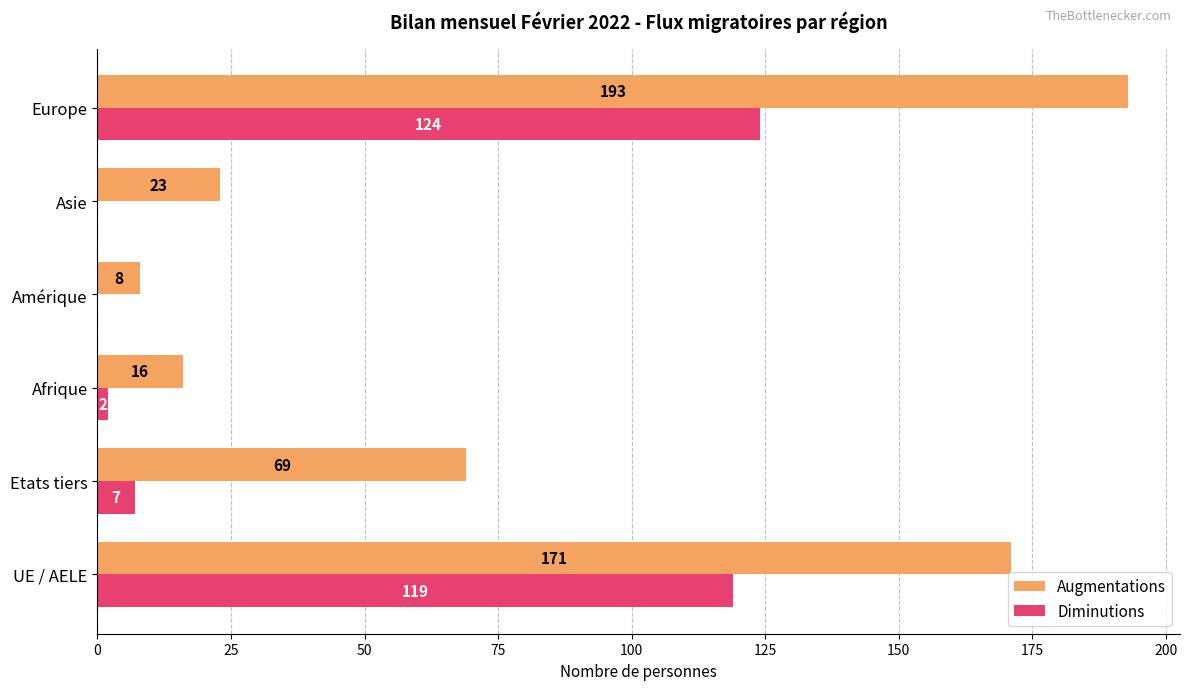

What is the highest value of the Diminutions series?

124